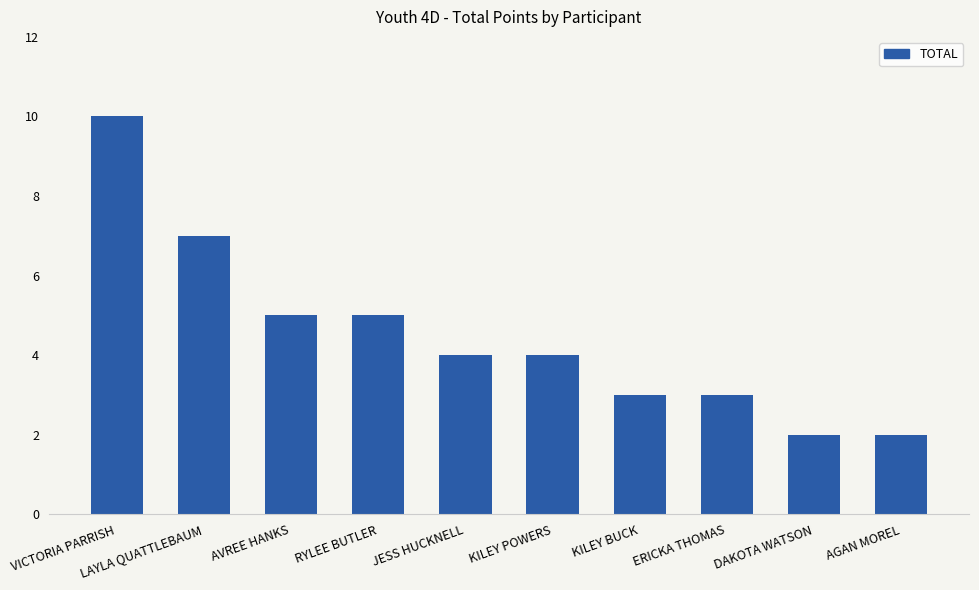

What is the difference between the values at VICTORIA PARRISH and KILEY BUCK?

7